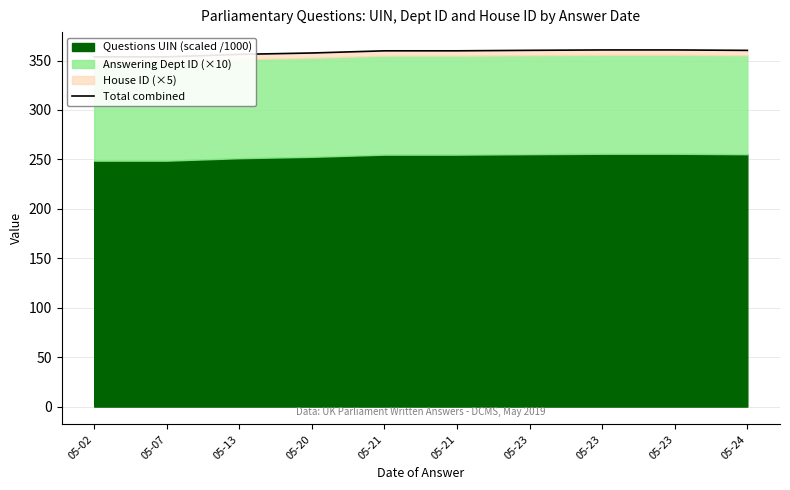

Is it true that the value at 05-23 is 360.3?

True